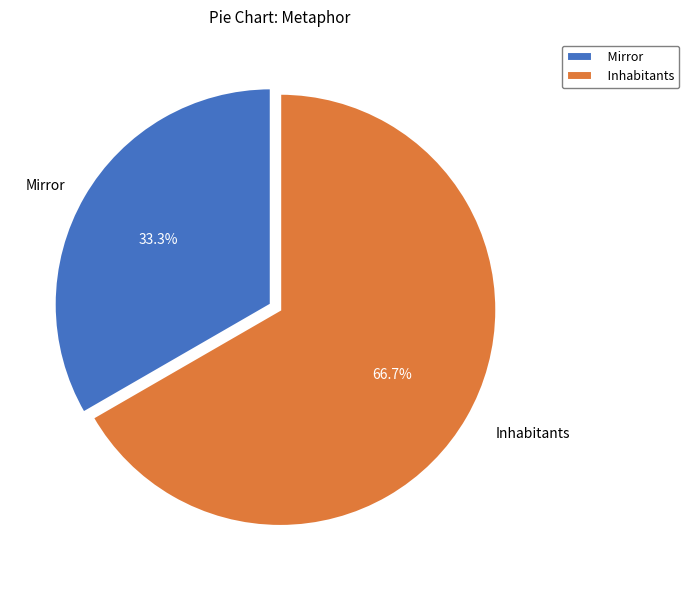

How much of the chart is everything except Inhabitants?

33.3%